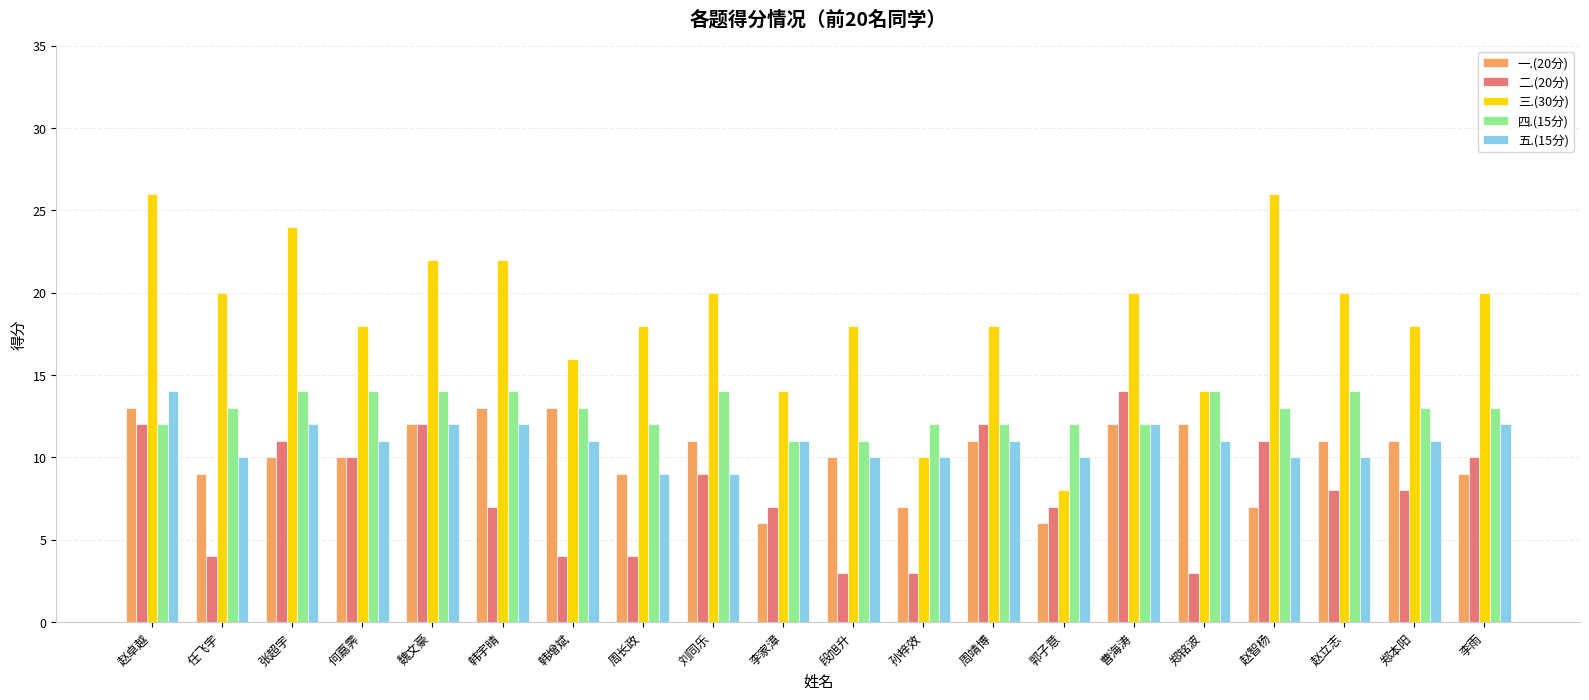

What is the value of the 一.(20分) bar at the 5th from the left?

12